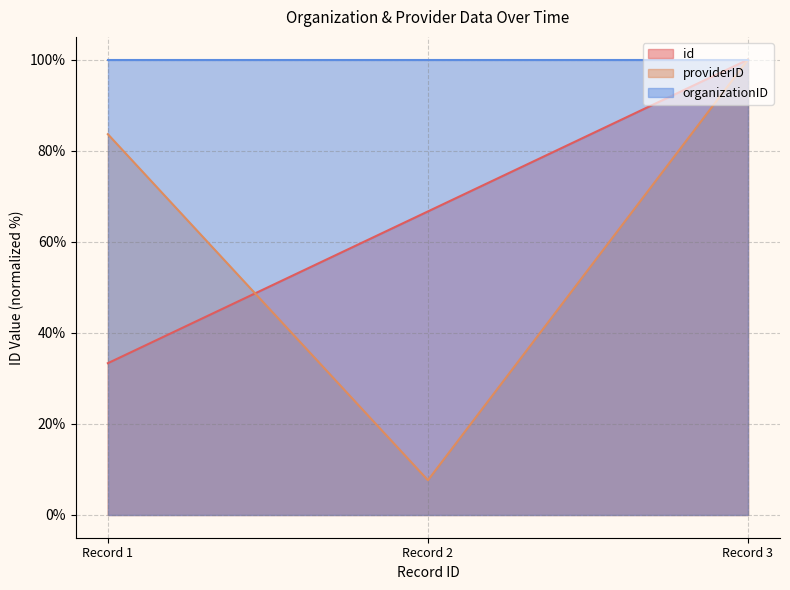

The id series shows 66.7 at Record 2. True or false?

True